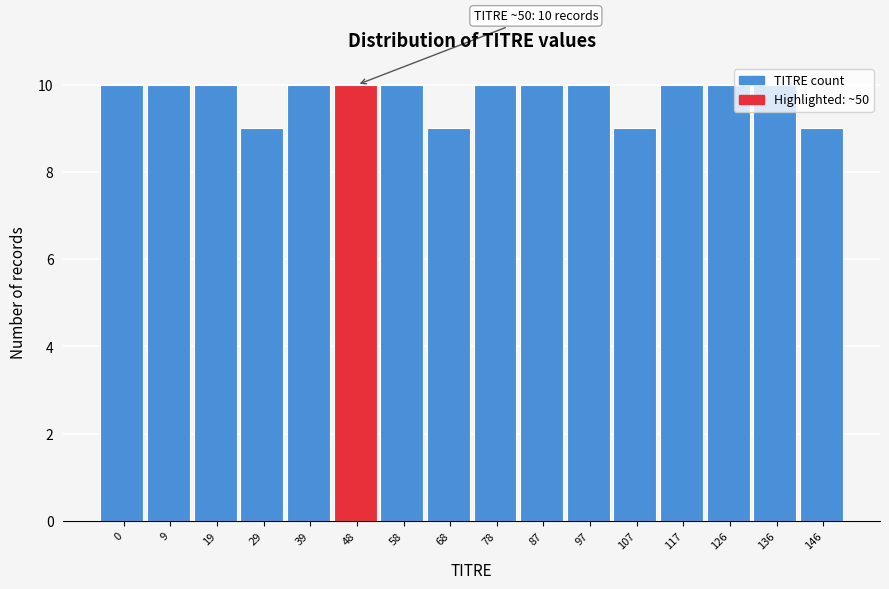

What is the ratio of the value at 68 to the value at 29?

1.0